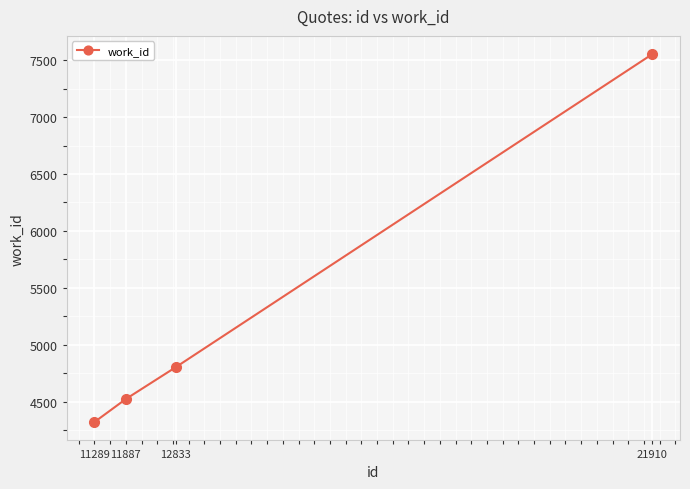

Approximately how many times larger is the value at 12833 compared to 11289?

1.1